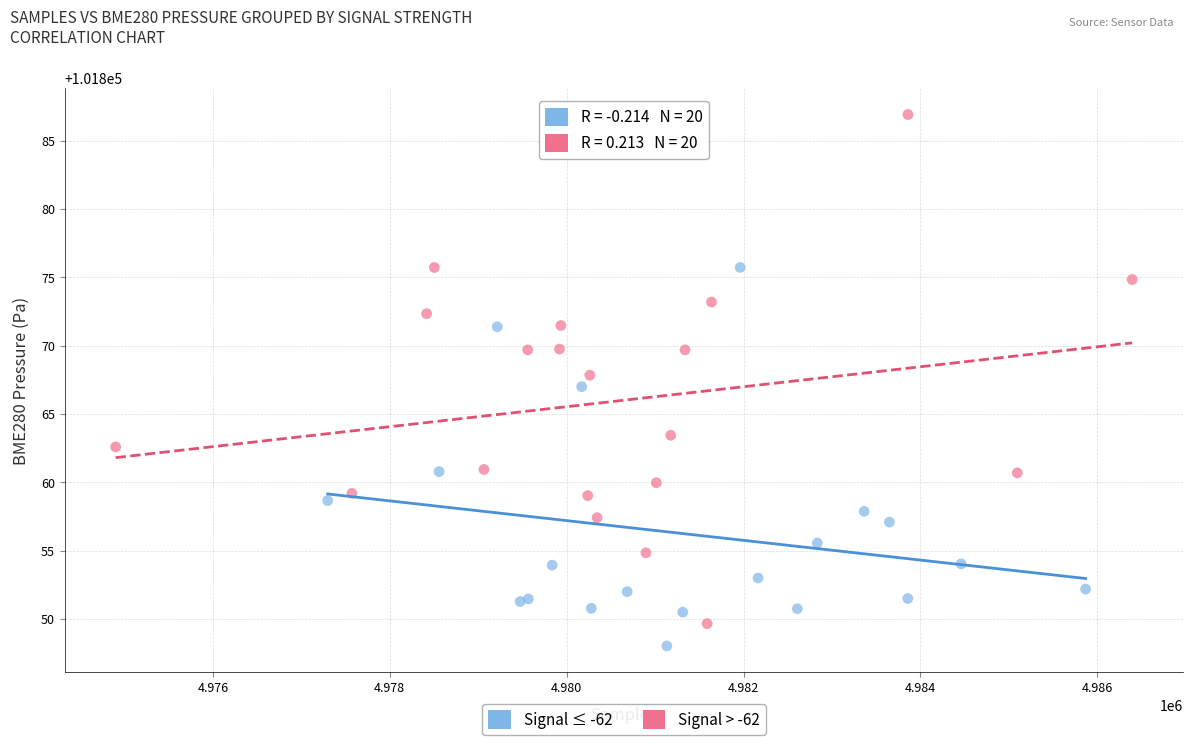

Which series contains the highest Y value?

Signal > -62